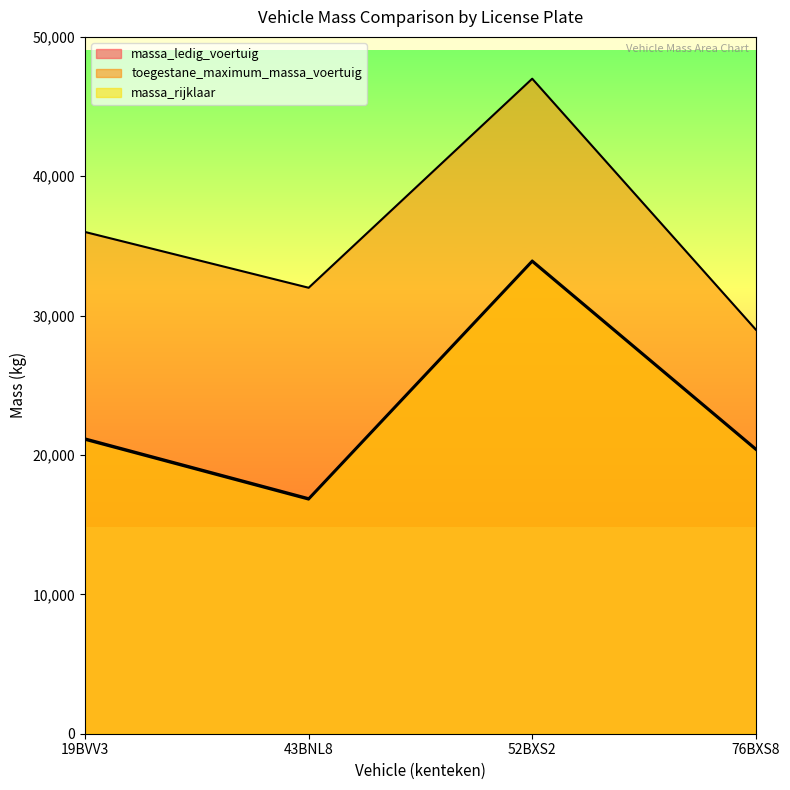

What are all the series names shown in the legend?

massa_ledig_voertuig, toegestane_maximum_massa_voertuig, massa_rijklaar